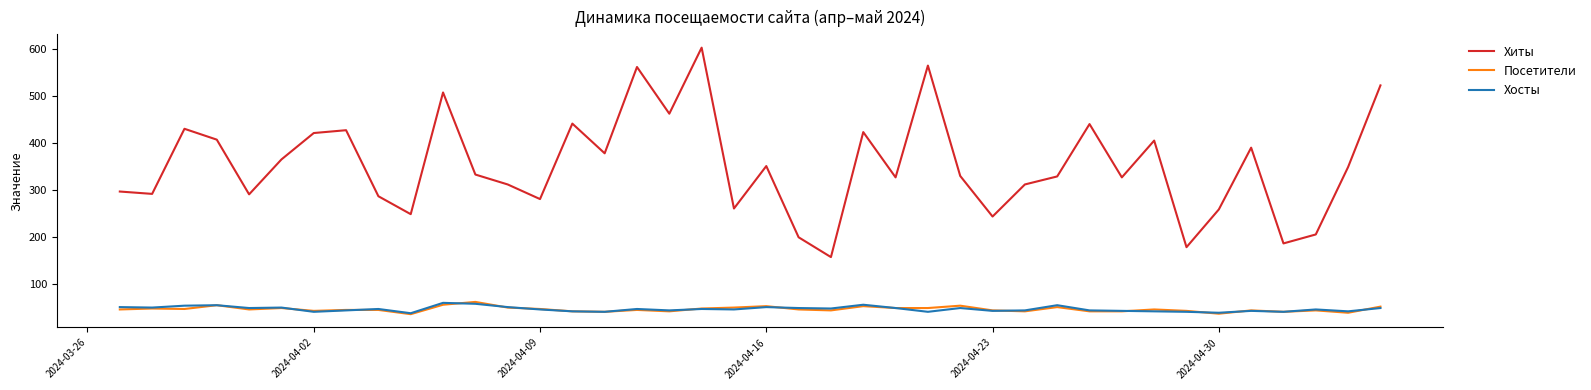

What is the maximum value for Хосты?

61